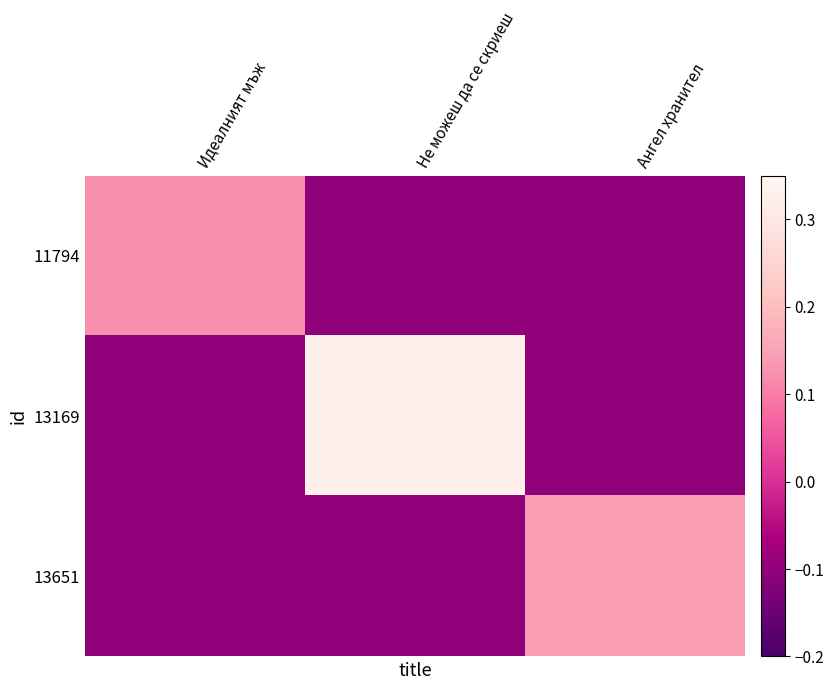

Reading right to left, what are all the values shown in this chart?

11794: Ангел хранител=-0.1	Не можеш да се скриеш=-0.1	Идеалният мъж=0.1
13169: Ангел хранител=-0.1	Не можеш да се скриеш=0.3	Идеалният мъж=-0.1
13651: Ангел хранител=0.1	Не можеш да се скриеш=-0.1	Идеалният мъж=-0.1